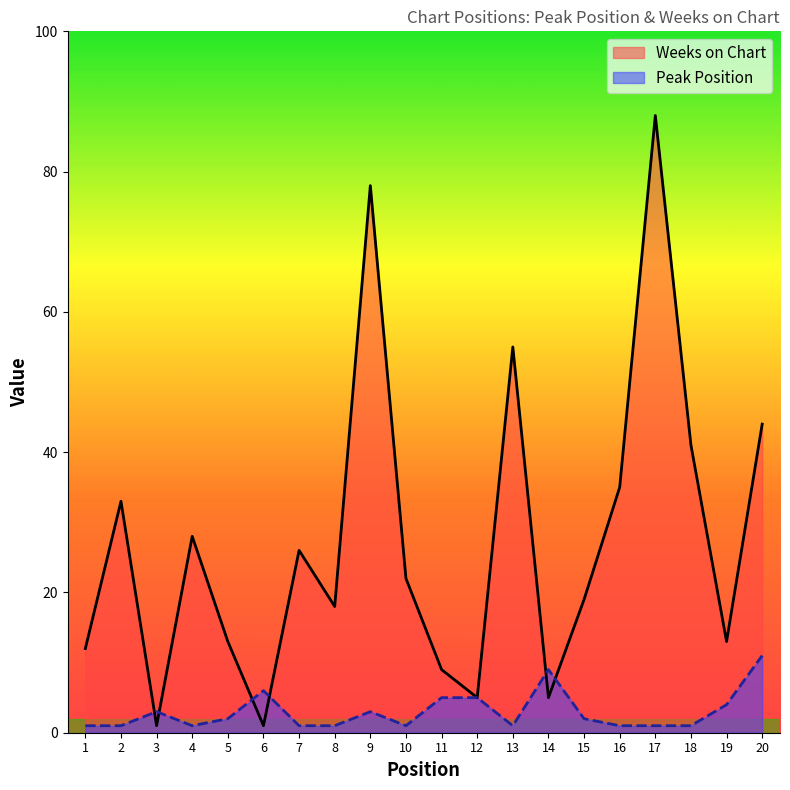

Rank the series by their average value, from lowest to highest.

Peak Position, Weeks on Chart